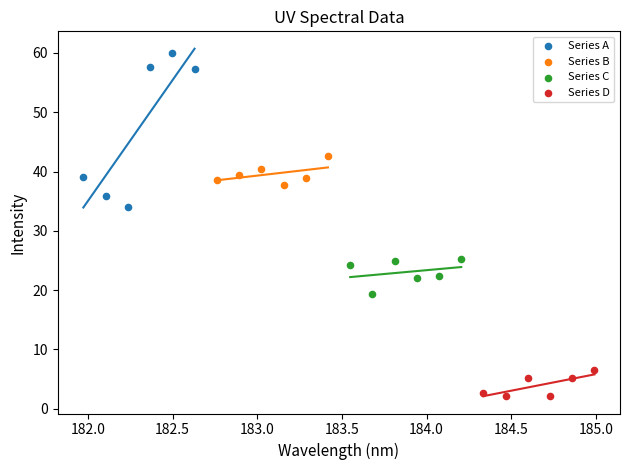

Which series has the widest spread of Y values?

Series A